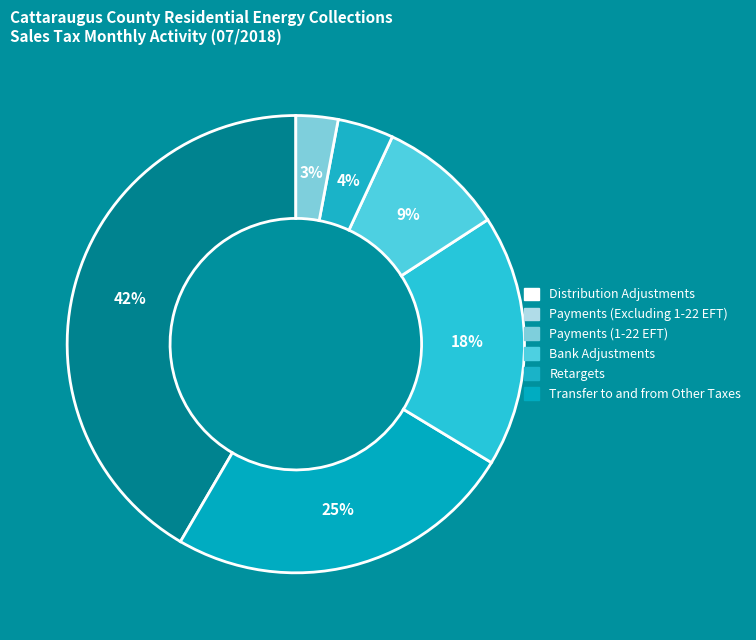

How many slices are in this pie chart?

6